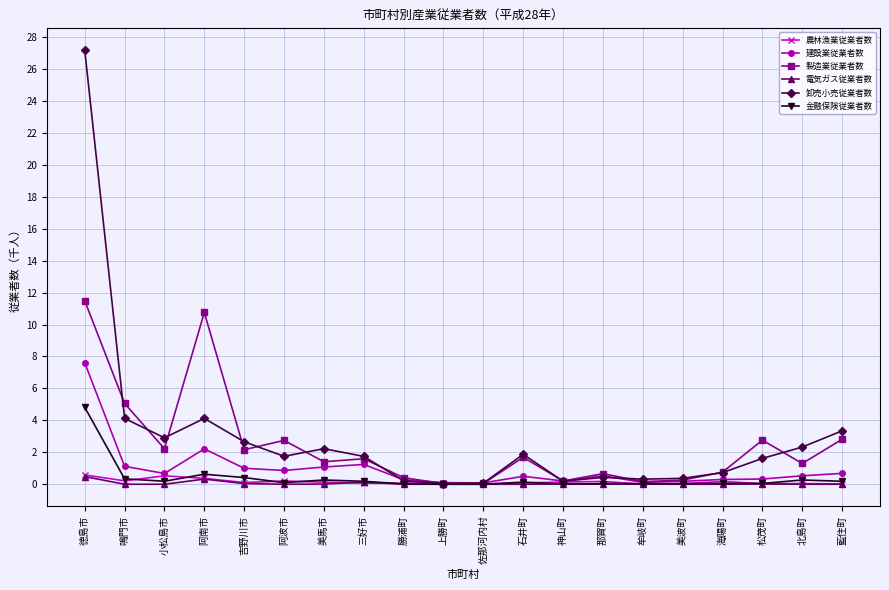

What is the difference between the 製造業従業者数 values at 鳴門市 and 佐那河内村?

5.0